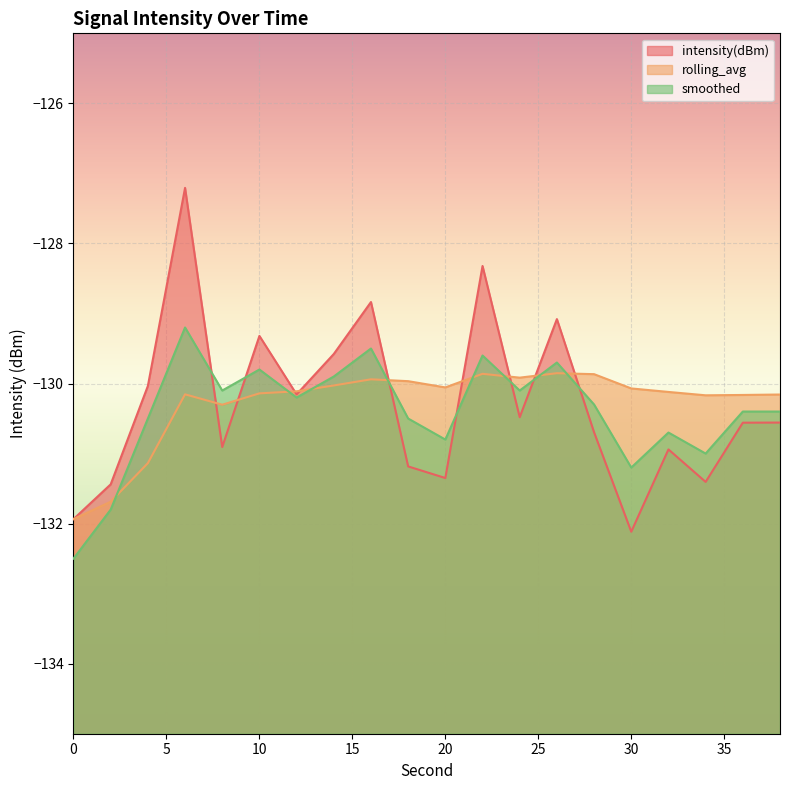

Does the chart display data point markers on the line(s)?

No